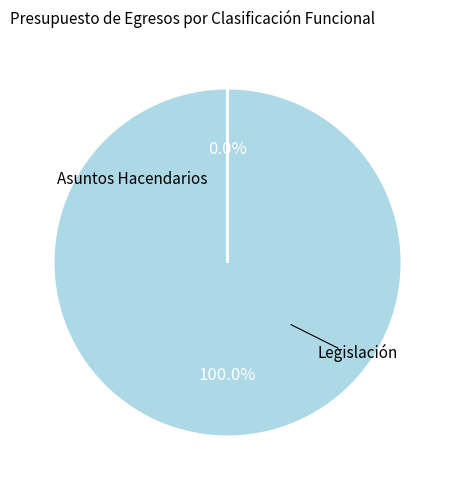

What percentage is the Asuntos Hacendarios slice, to the nearest percent?

100%